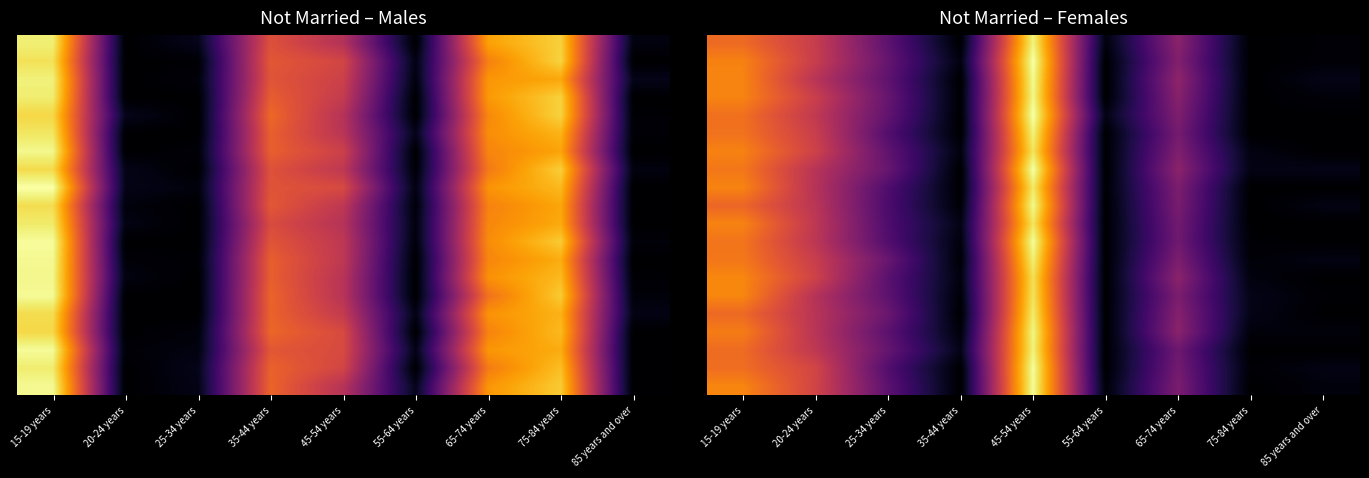

Count the number of data series in this chart.

20